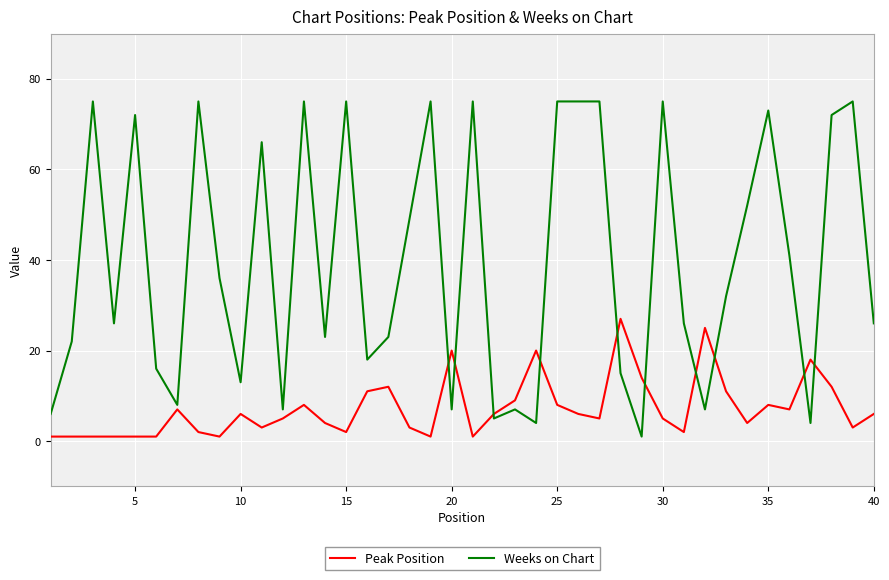

Reading left to right, transcribe all the data shown in this chart.

Peak Position: 1	1	1	1	1	1	7	2	1	6	3	5	8	4	2	11	12	3	1	20	1	6	9	20	8	6	5	27	14	5	2	25	11	4	8	7	18	12	3	6
Weeks on Chart: 6	22	75	26	72	16	8	75	36	13	66	7	75	23	75	18	23	49	75	7	75	5	7	4	75	75	75	15	1	75	26	7	32	52	73	41	4	72	75	26